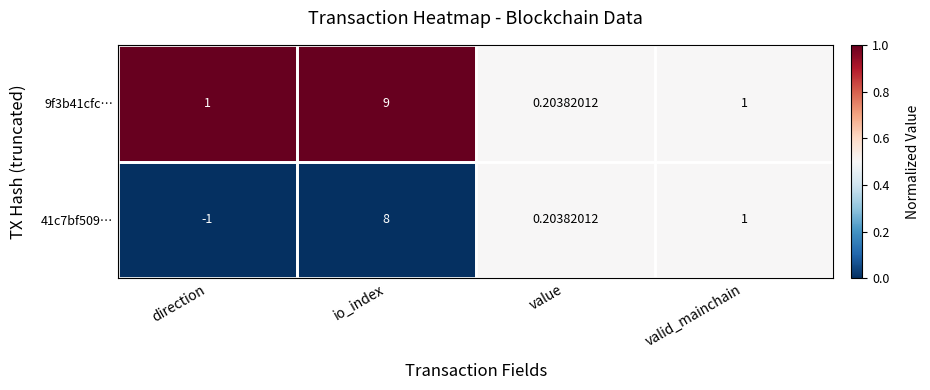

Which label corresponds to the smallest value in the chart?

direction